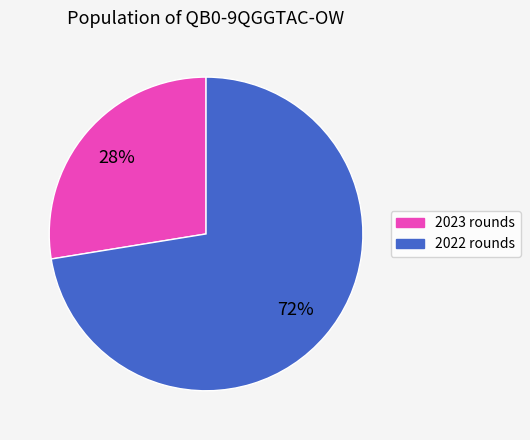

To the nearest percent, what is the average slice percentage?

50%